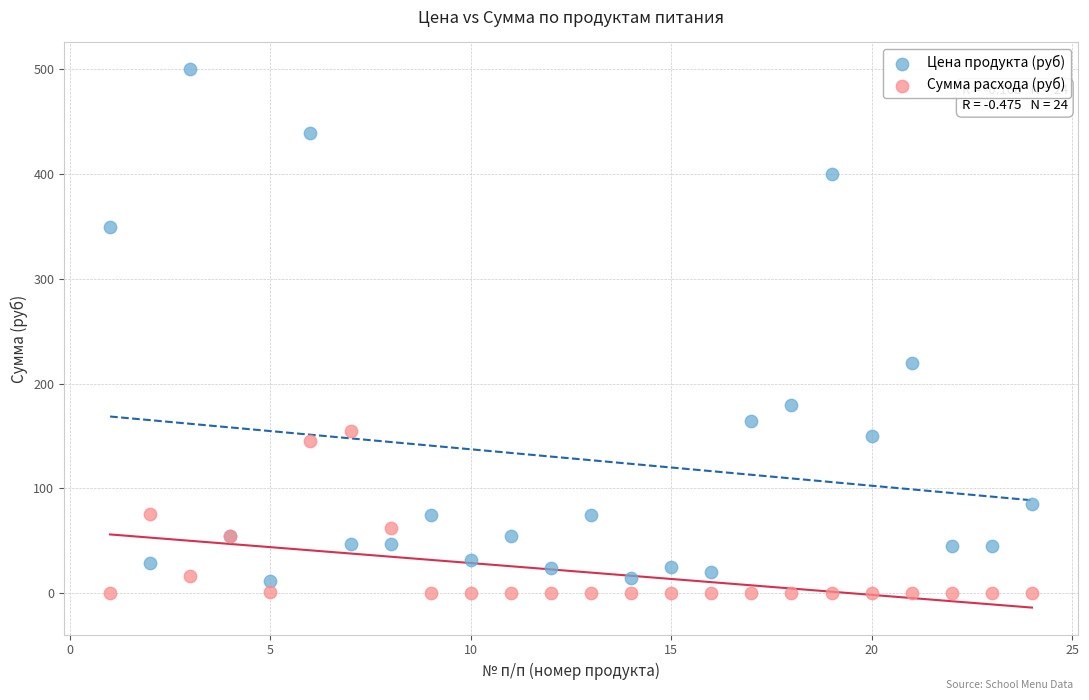

Across all series, what Y value is closest to 250?

220.0